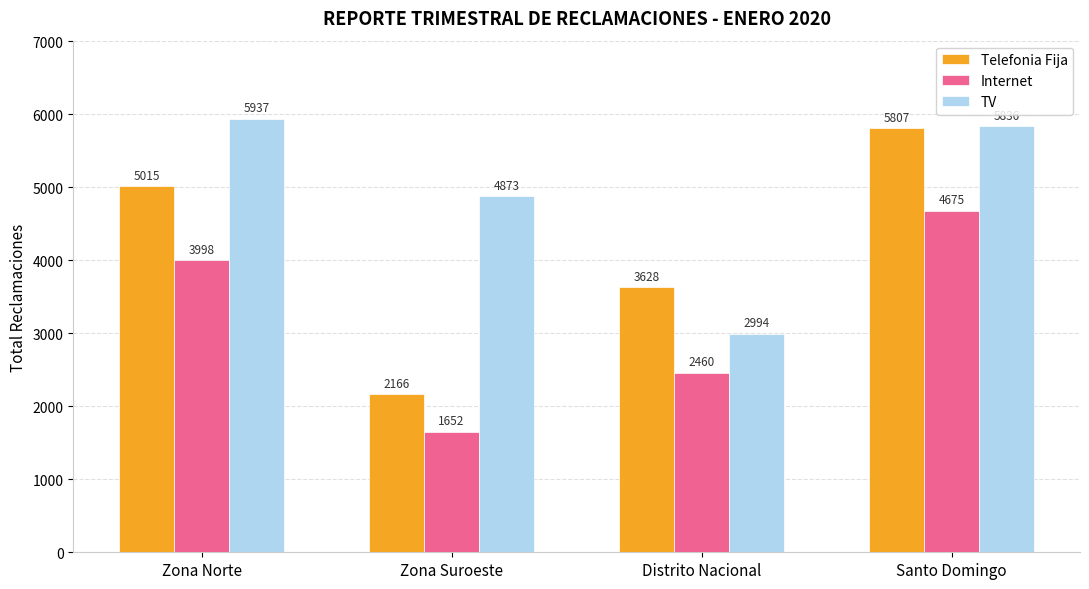

Rank the categories by TV value from lowest to highest.

Distrito Nacional, Zona Suroeste, Santo Domingo, Zona Norte